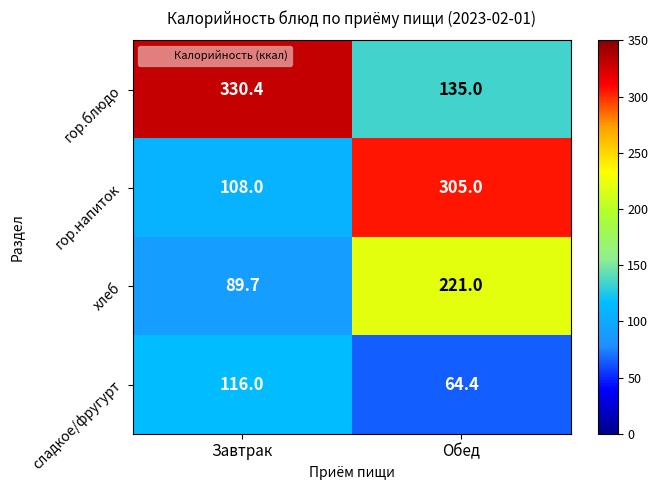

True or false: хлеб has a value of 89.7 at Завтрак.

True